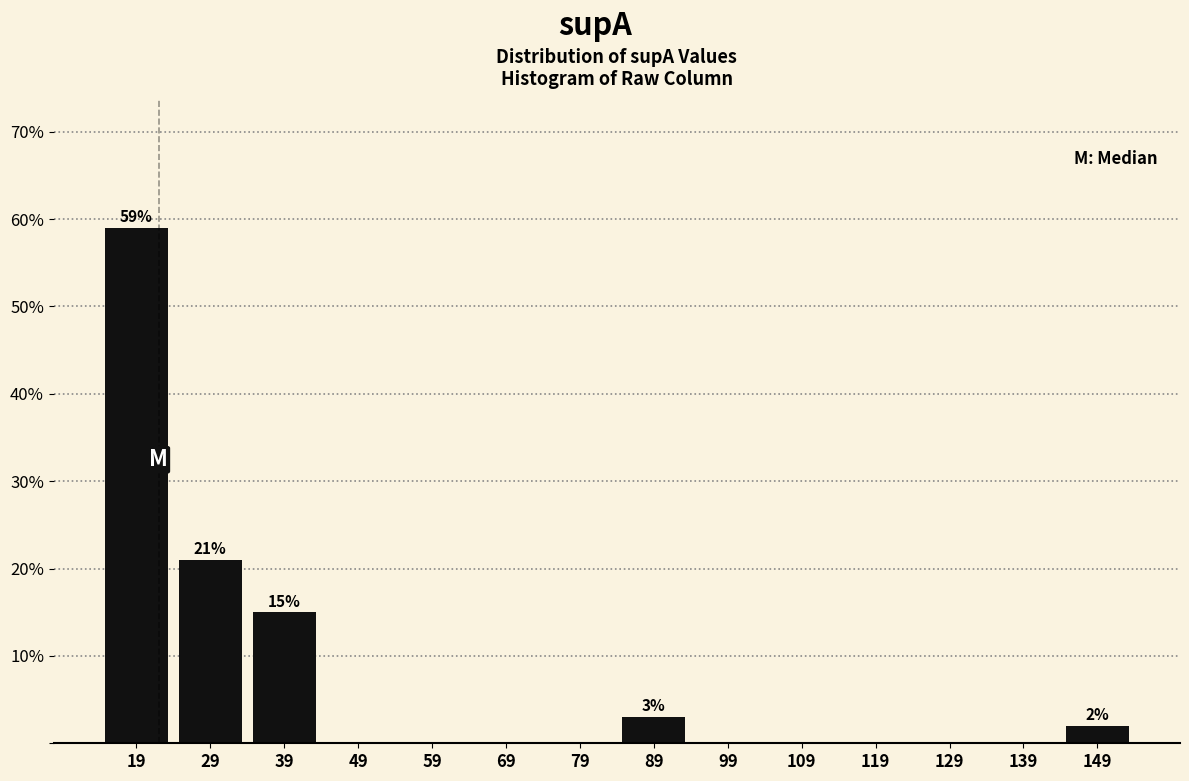

Reading right to left, transcribe all the data shown in this chart.

149=2	139=0	129=0	119=0	109=0	99=0	89=3	79=0	69=0	59=0	49=0	39=15	29=21	19=59